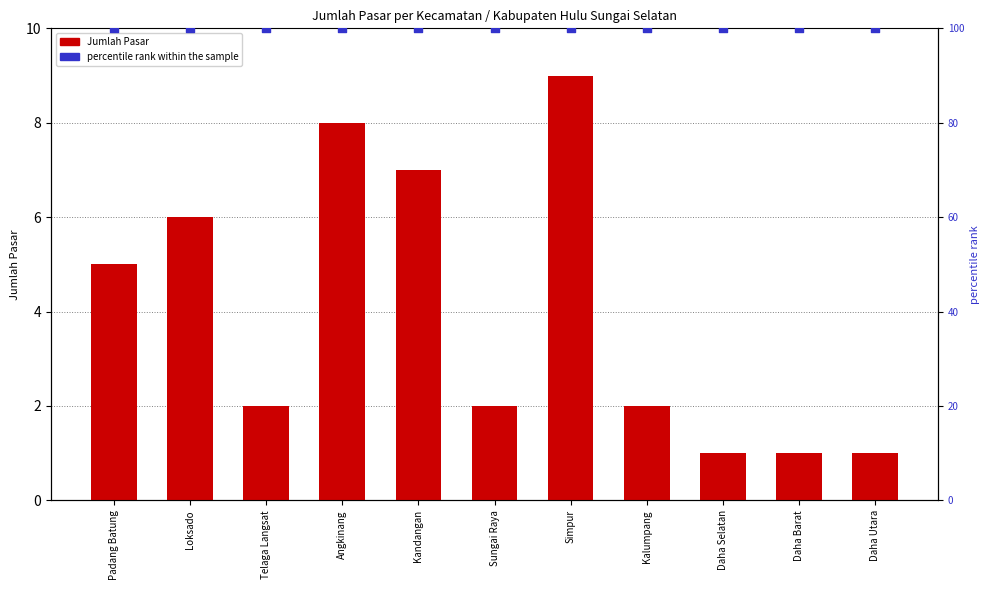

At how many categories does at least one series exceed 88?

11